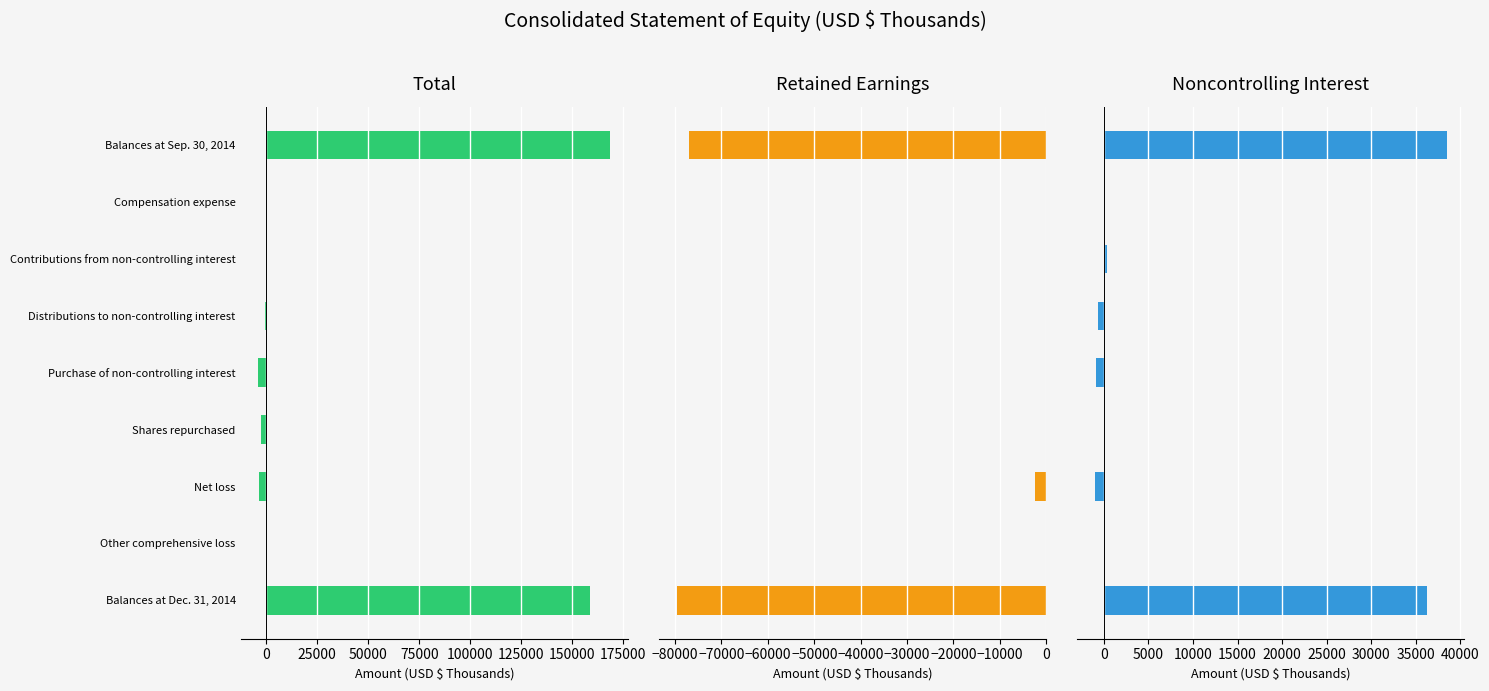

What is the difference between the maximum and minimum values in the Noncontrolling Interest series?

39528